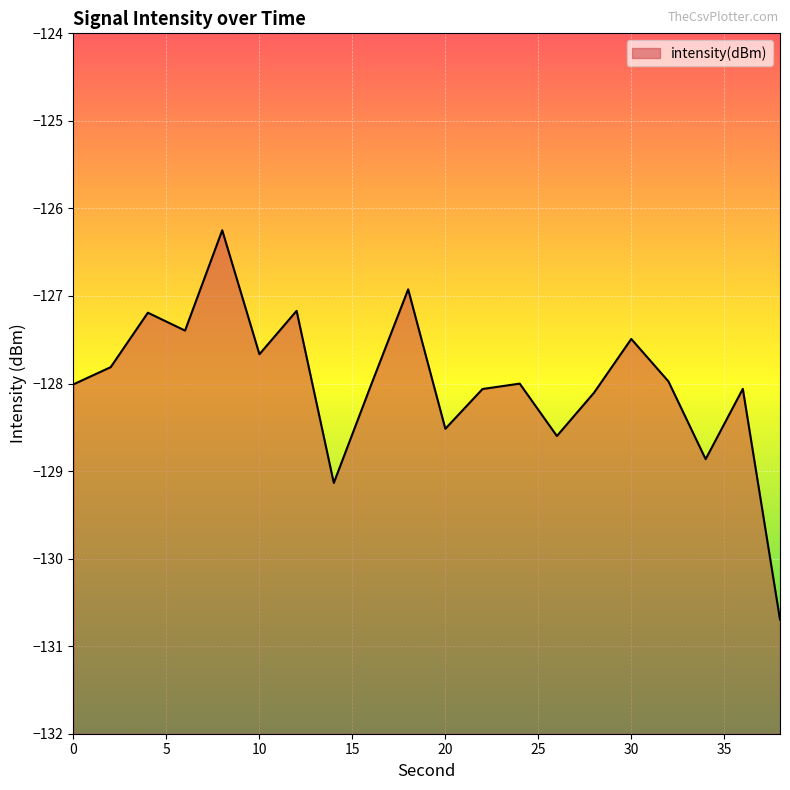

How many interior local valleys (lower than both neighbors) does the data have?

6